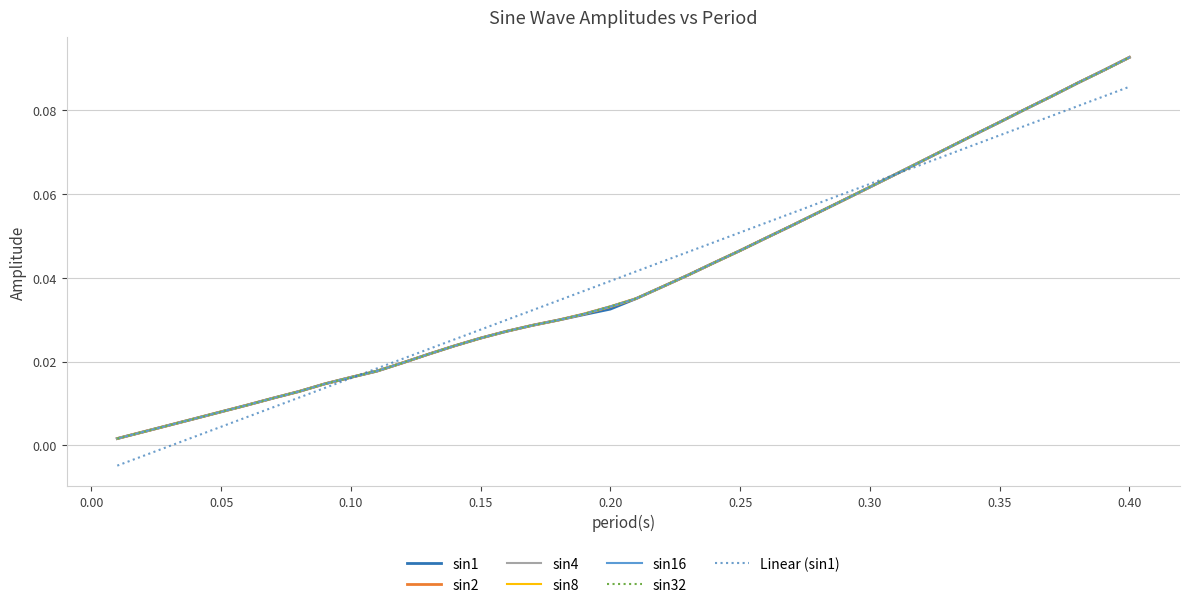

Which series has the largest total across all categories?

sin4